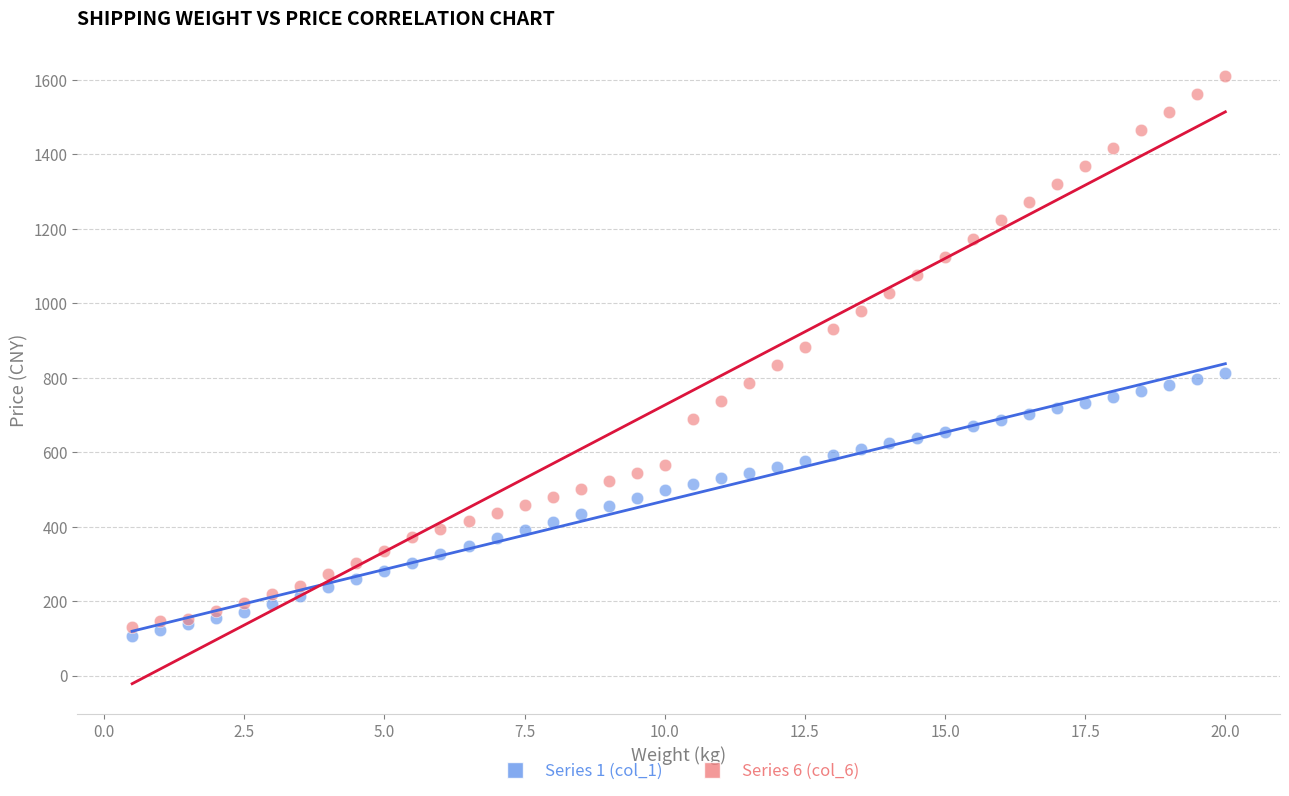

What is the X range (max minus min) for the scatter plot?

19.5